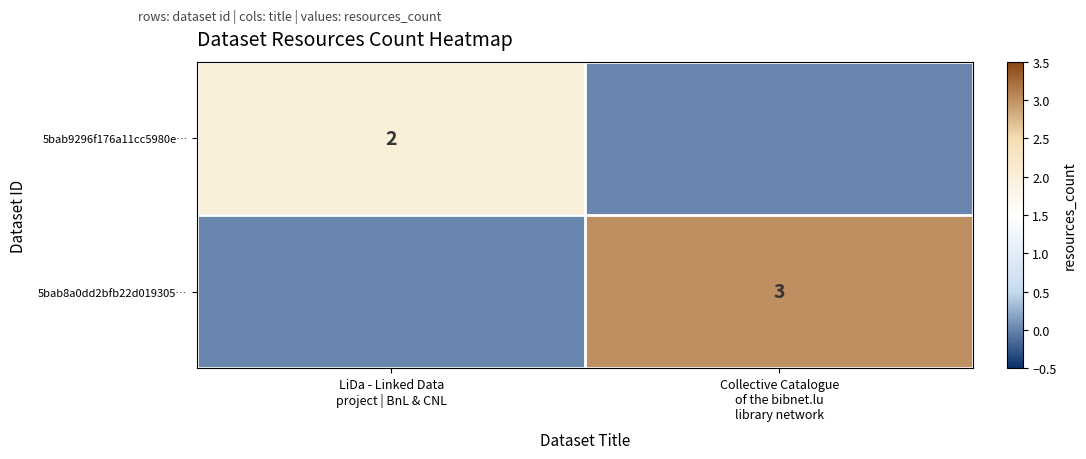

True or false: 5bab8a0dd2bfb22d019305… has a value of -1 at LiDa - Linked Data project | BnL & CNL.

False